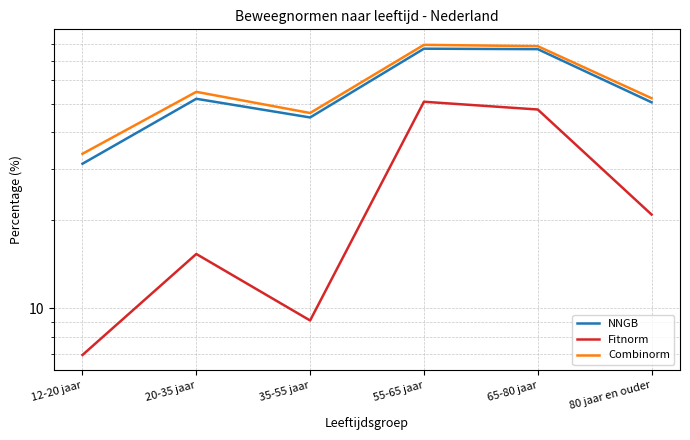

Is it true that NNGB equals 76.9 at 55-65 jaar?

True